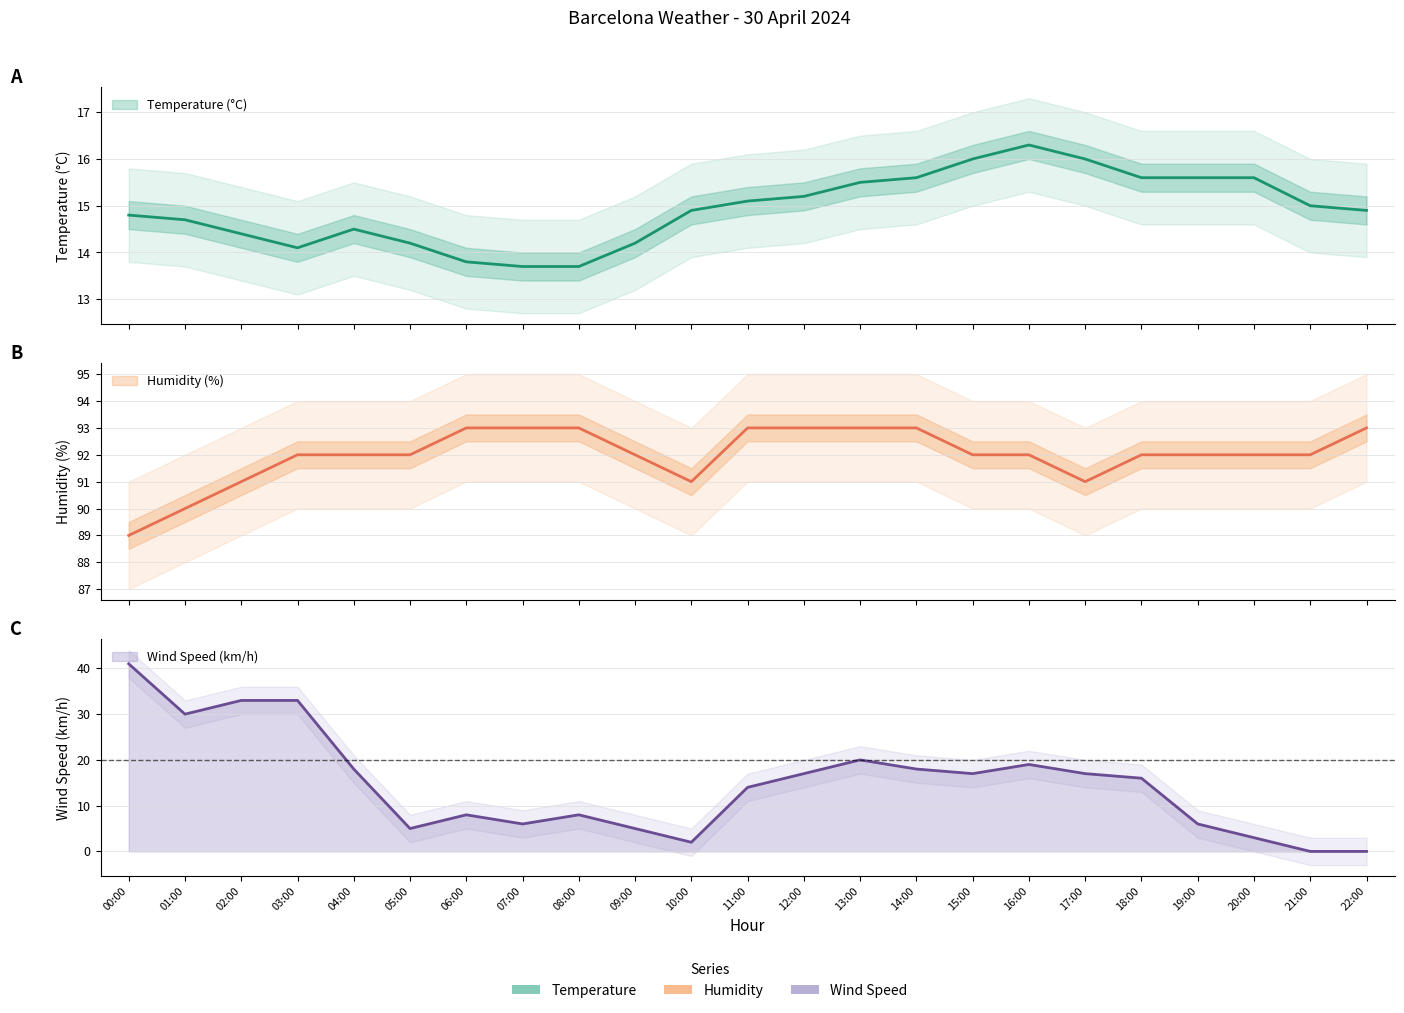

Rank the categories by Humidity (%) value from lowest to highest.

00:00, 01:00, 02:00, 10:00, 17:00, 03:00, 04:00, 05:00, 09:00, 15:00, 16:00, 18:00, 19:00, 20:00, 21:00, 06:00, 07:00, 08:00, 11:00, 12:00, 13:00, 14:00, 22:00